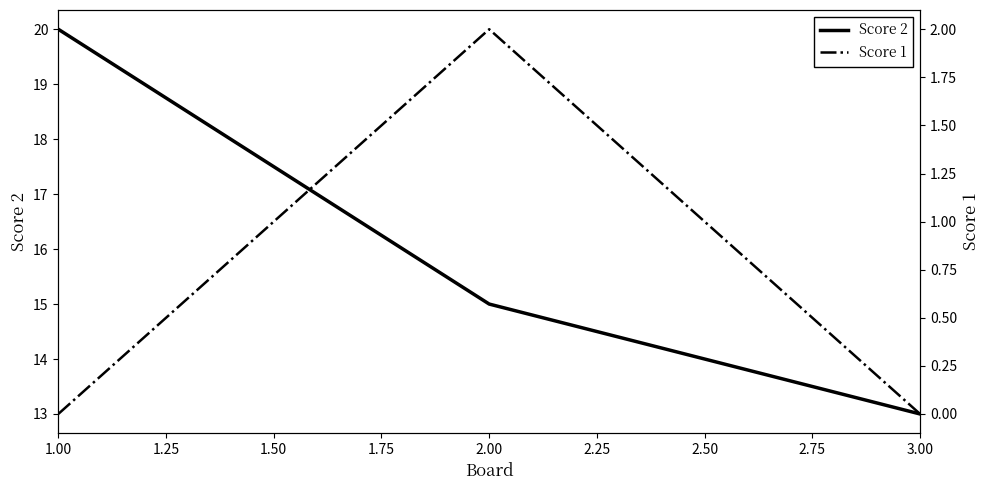

Where is Score 2 nearest to the value 16?

2.00